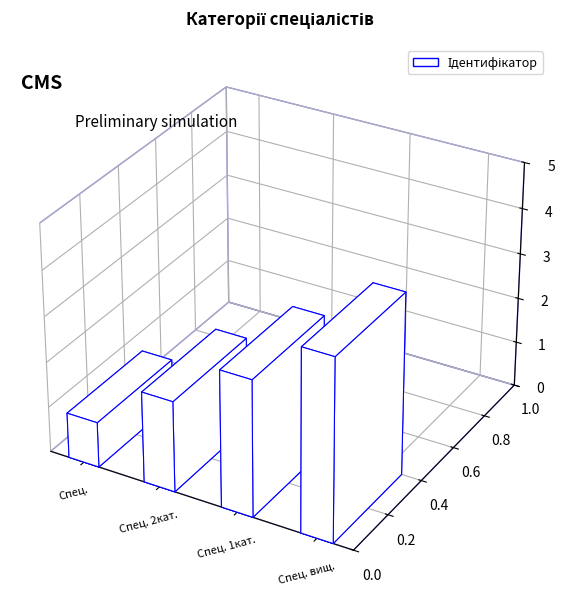

What is the label of the 3rd bar from the left?

Спеціаліст першої категорії